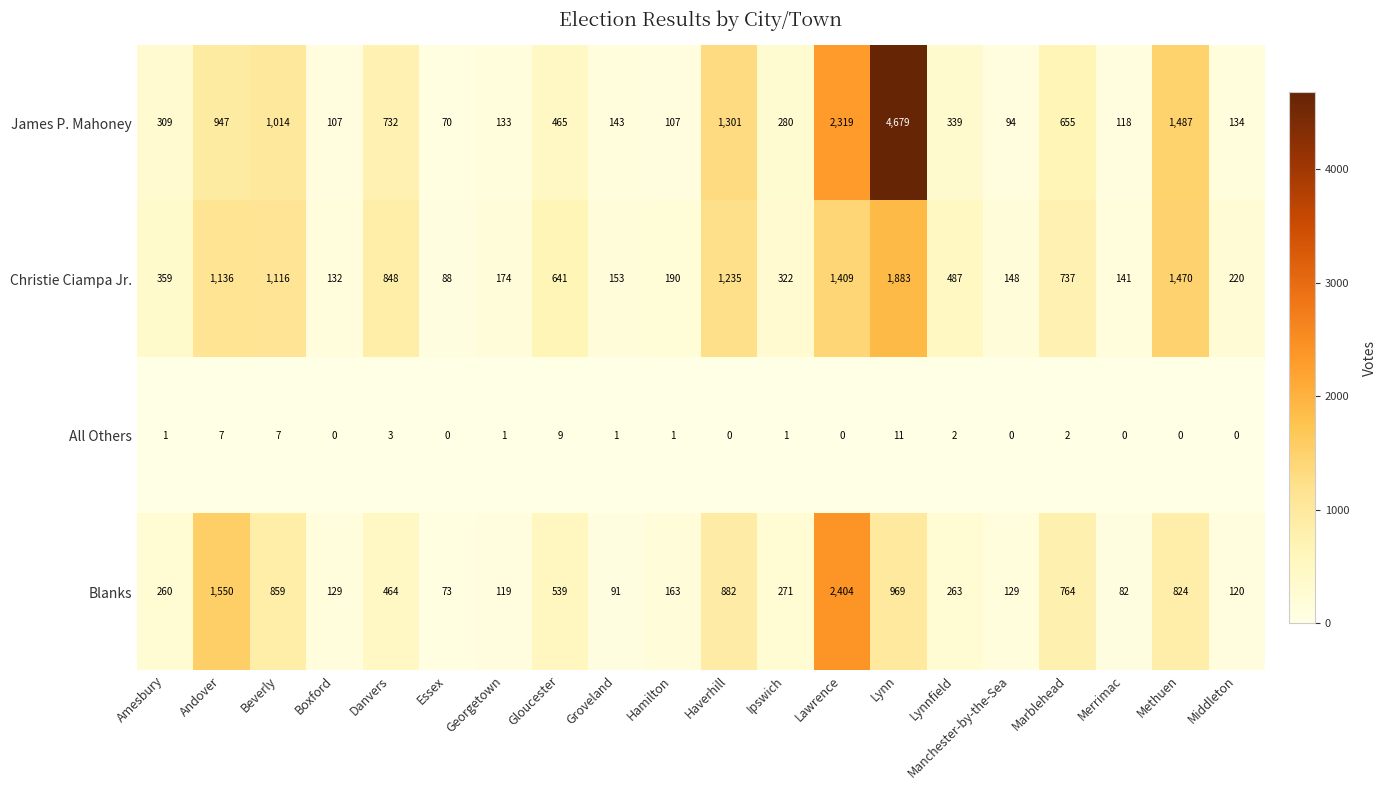

What is the sum of all Christie Ciampa Jr. values?

12889